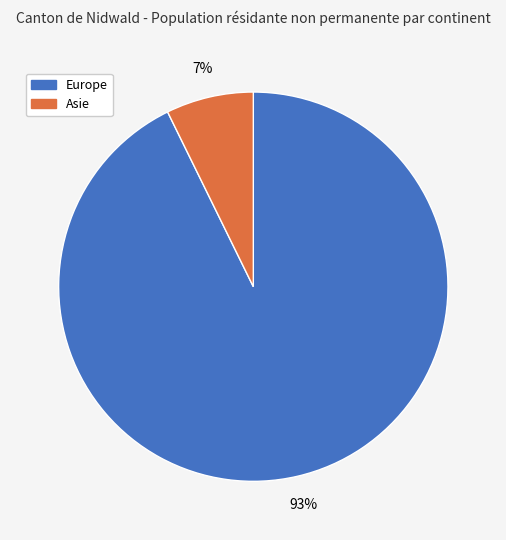

Does any single category account for the majority?

Yes